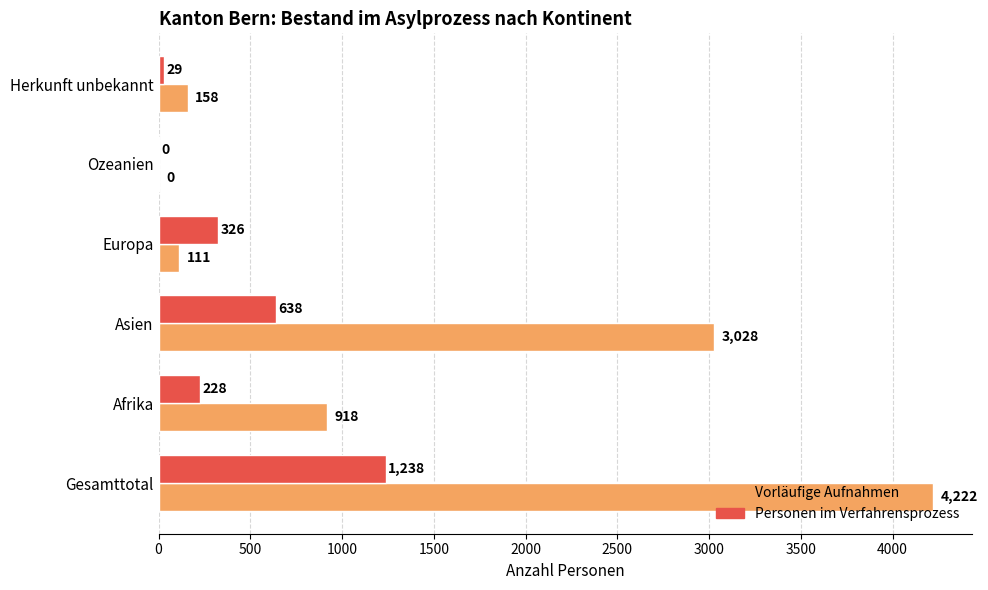

At which category is the sum across all series the highest?

Gesamttotal